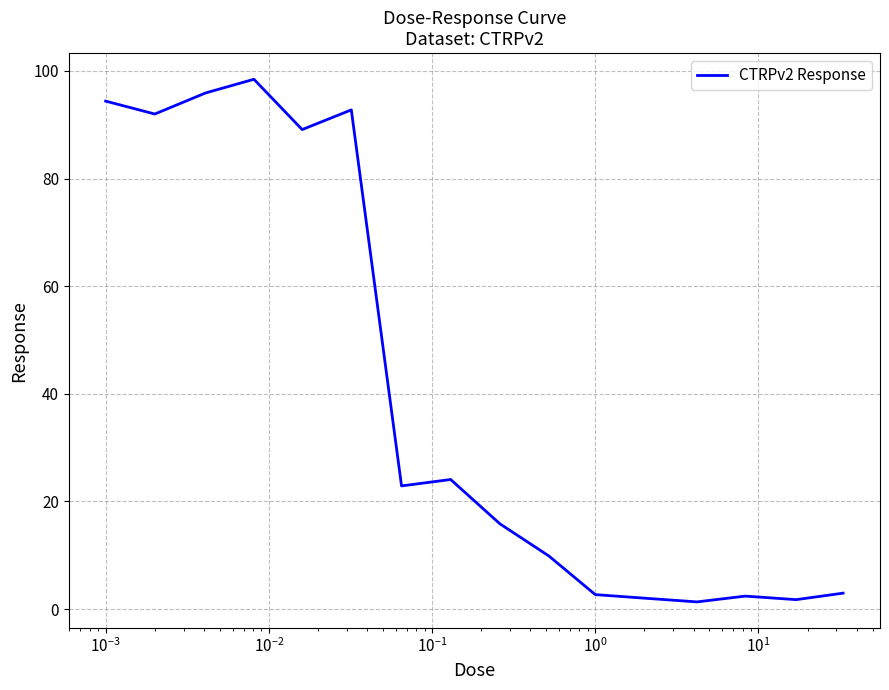

What is the difference between the maximum and minimum values?

97.1